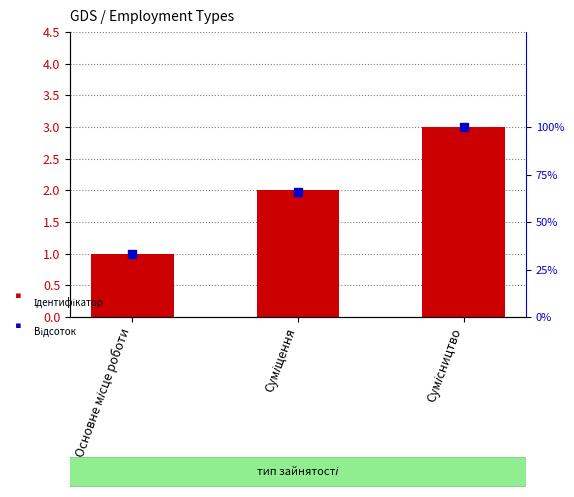

Which series has the largest total across all categories?

Відсоток